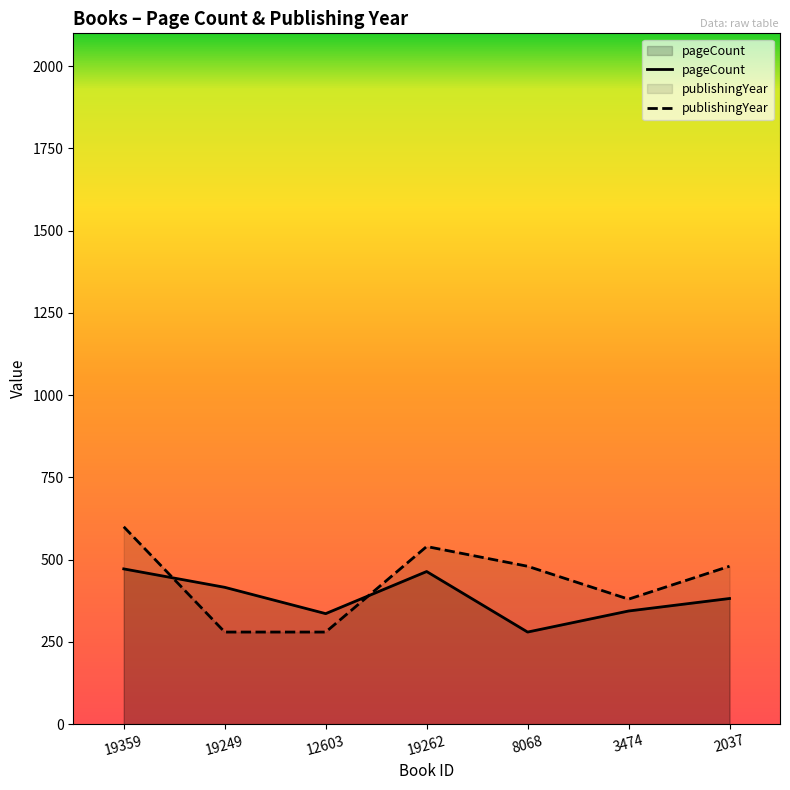

What is the greatest value displayed?

600